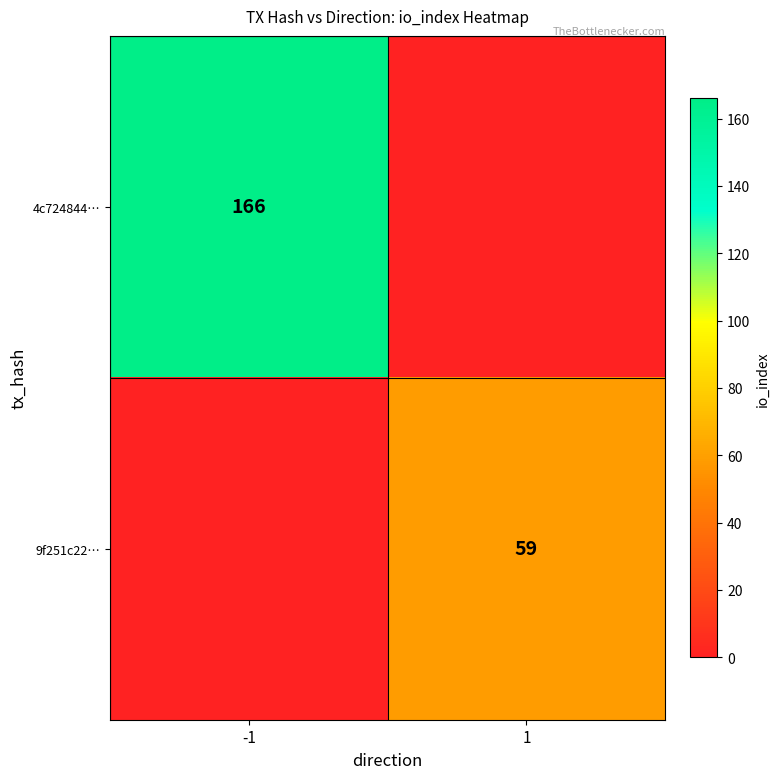

How many positive values does the 4c724844… series have?

1